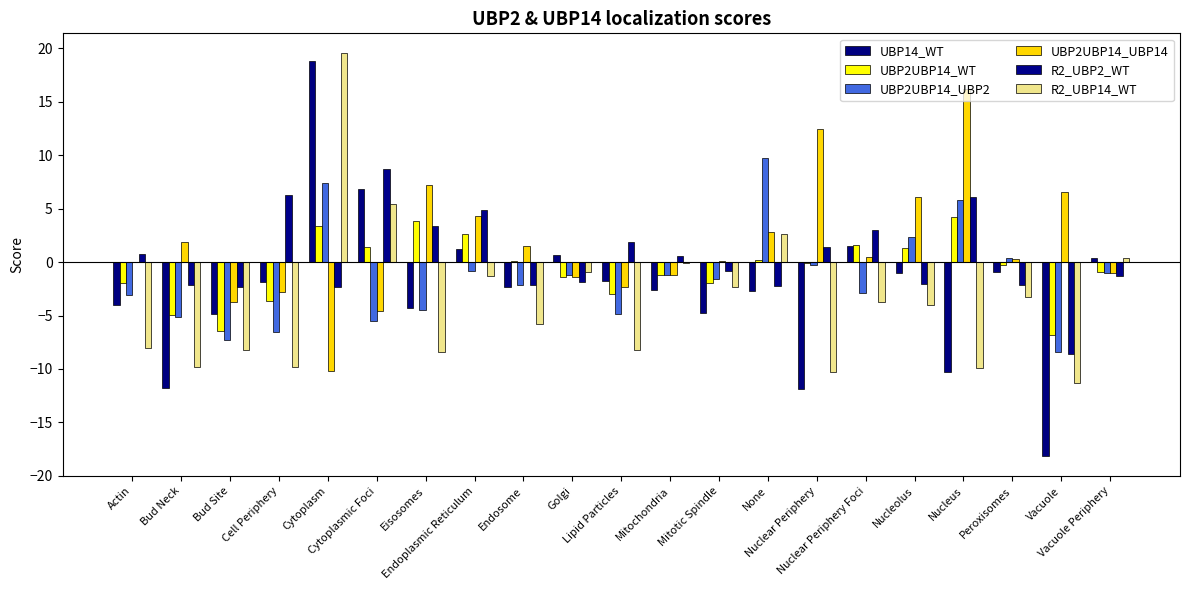

Are the bars horizontal?

No